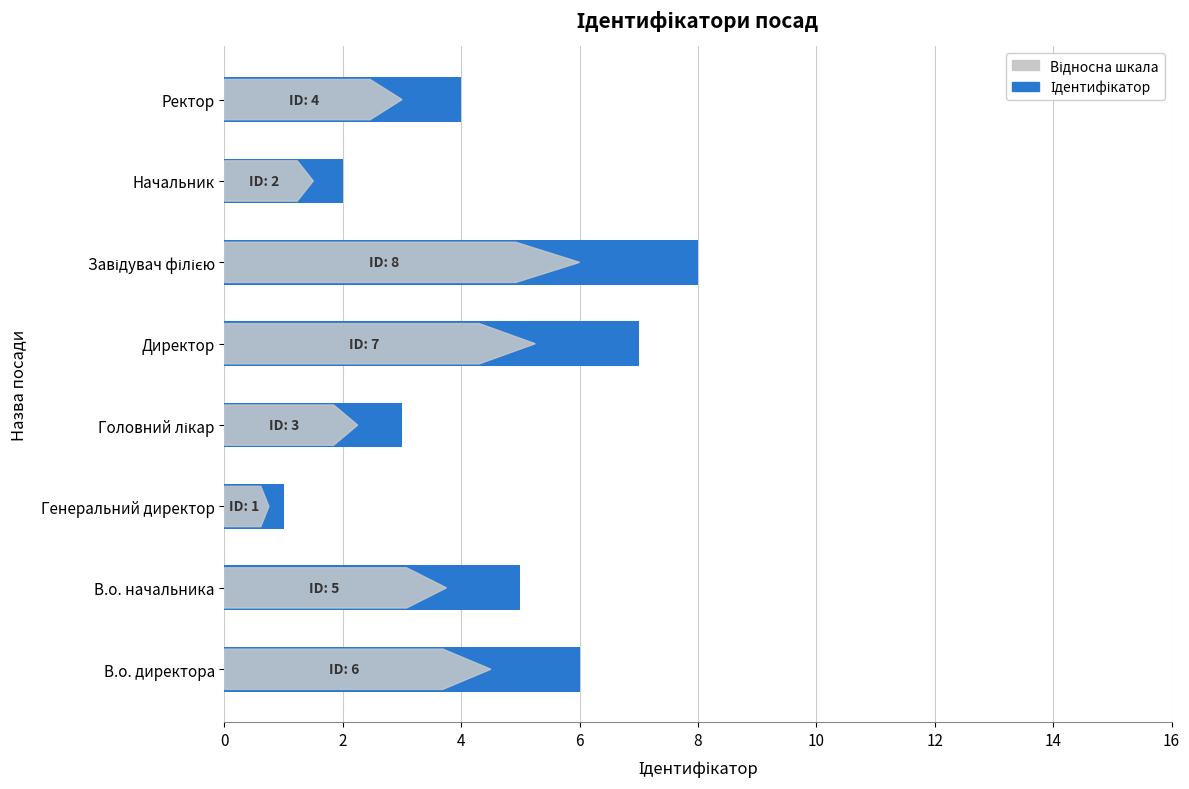

Does the chart contain stacked bars?

No